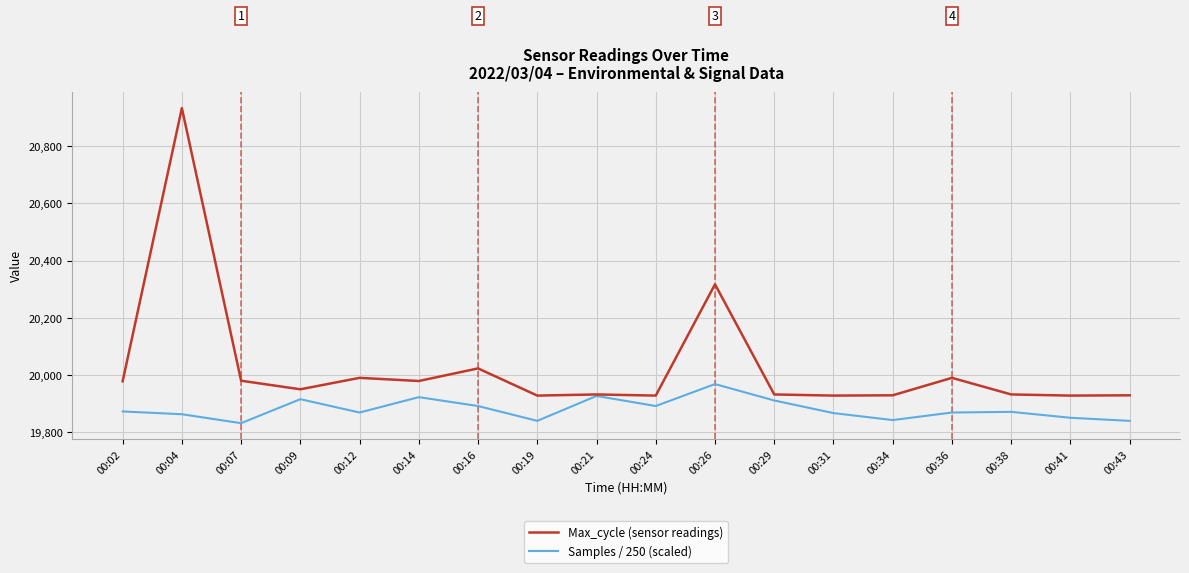

What is the spread (max minus min) of values at 00:14?

56.4